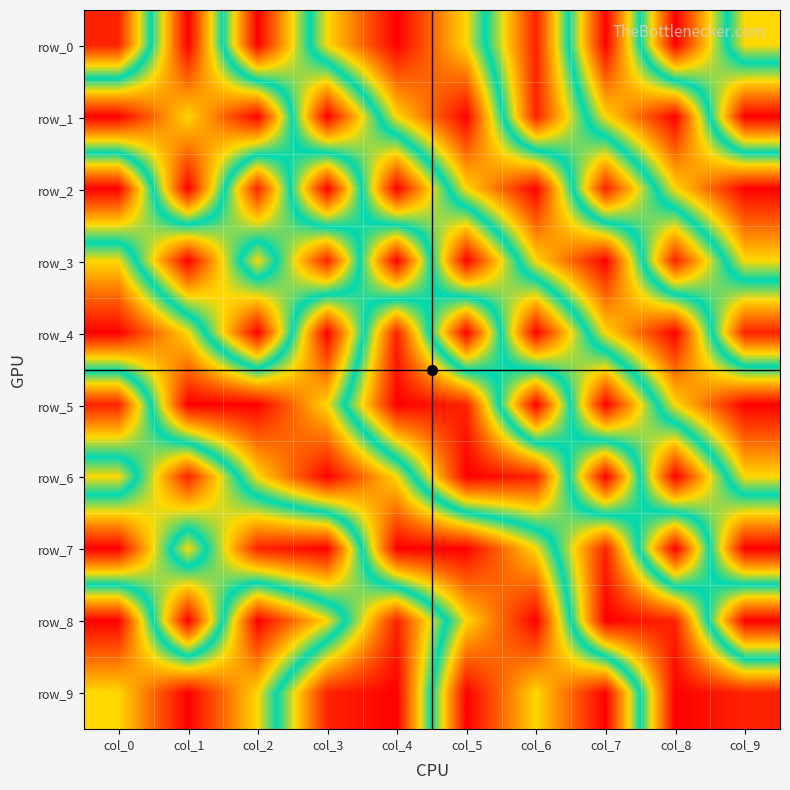

What is the difference between the highest and lowest values at col_9?

0.4